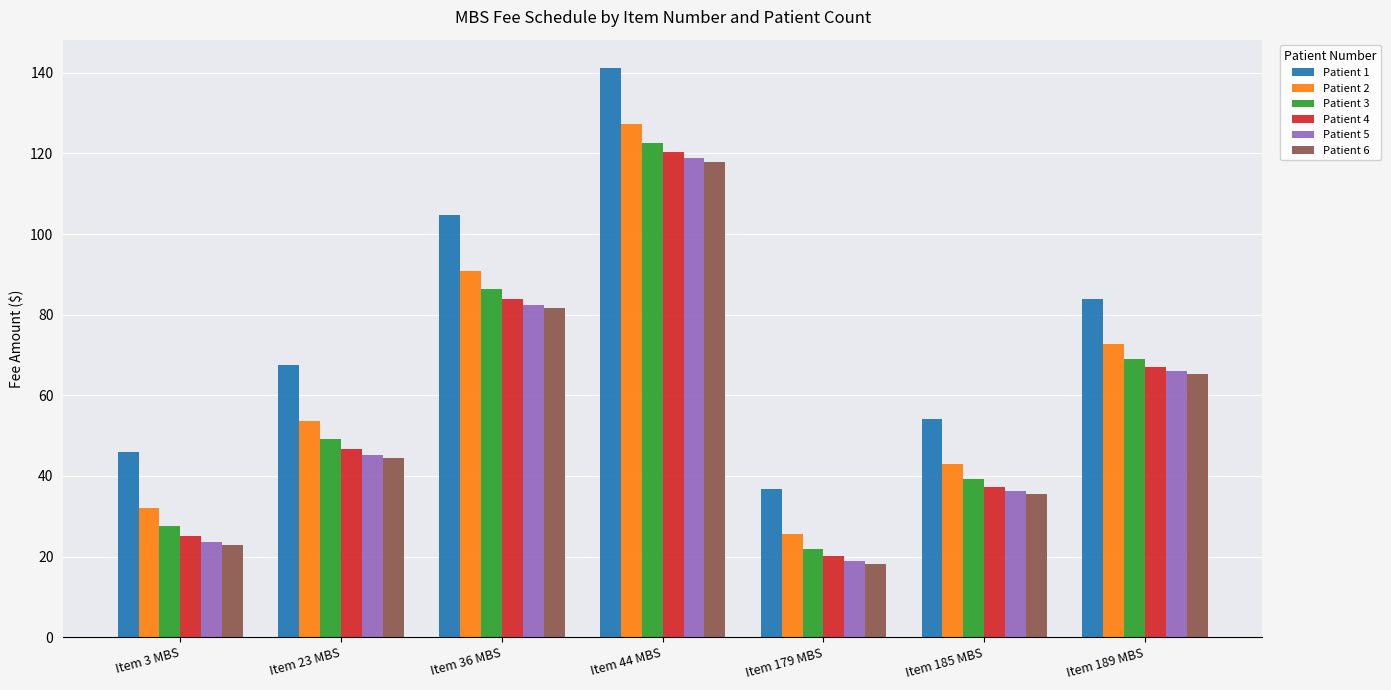

Rank the categories by Patient 3 value from lowest to highest.

Item 179 MBS, Item 3 MBS, Item 185 MBS, Item 23 MBS, Item 189 MBS, Item 36 MBS, Item 44 MBS